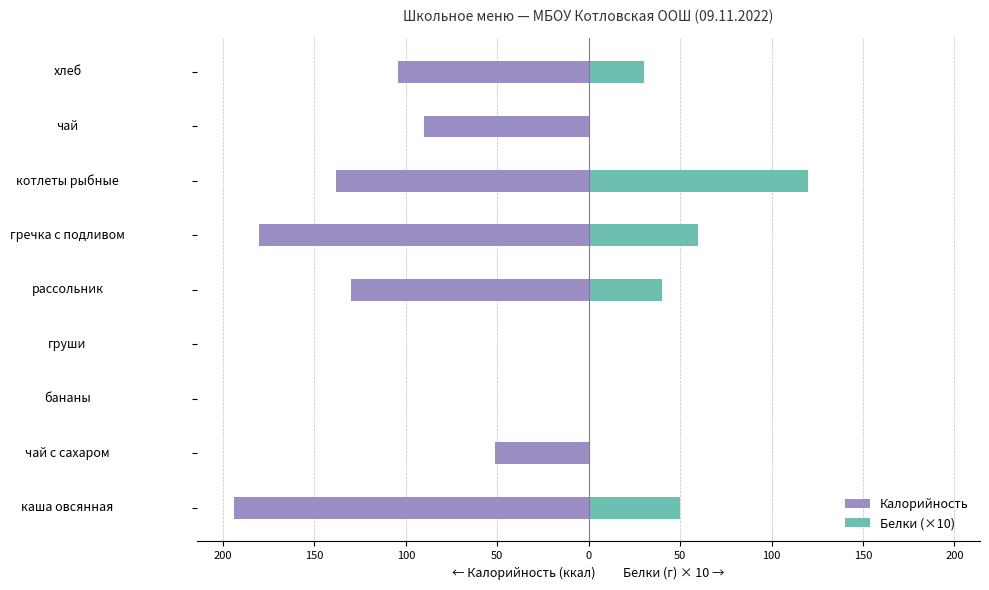

Between каша овсянная and чай, which series saw the biggest shift?

Калорийность